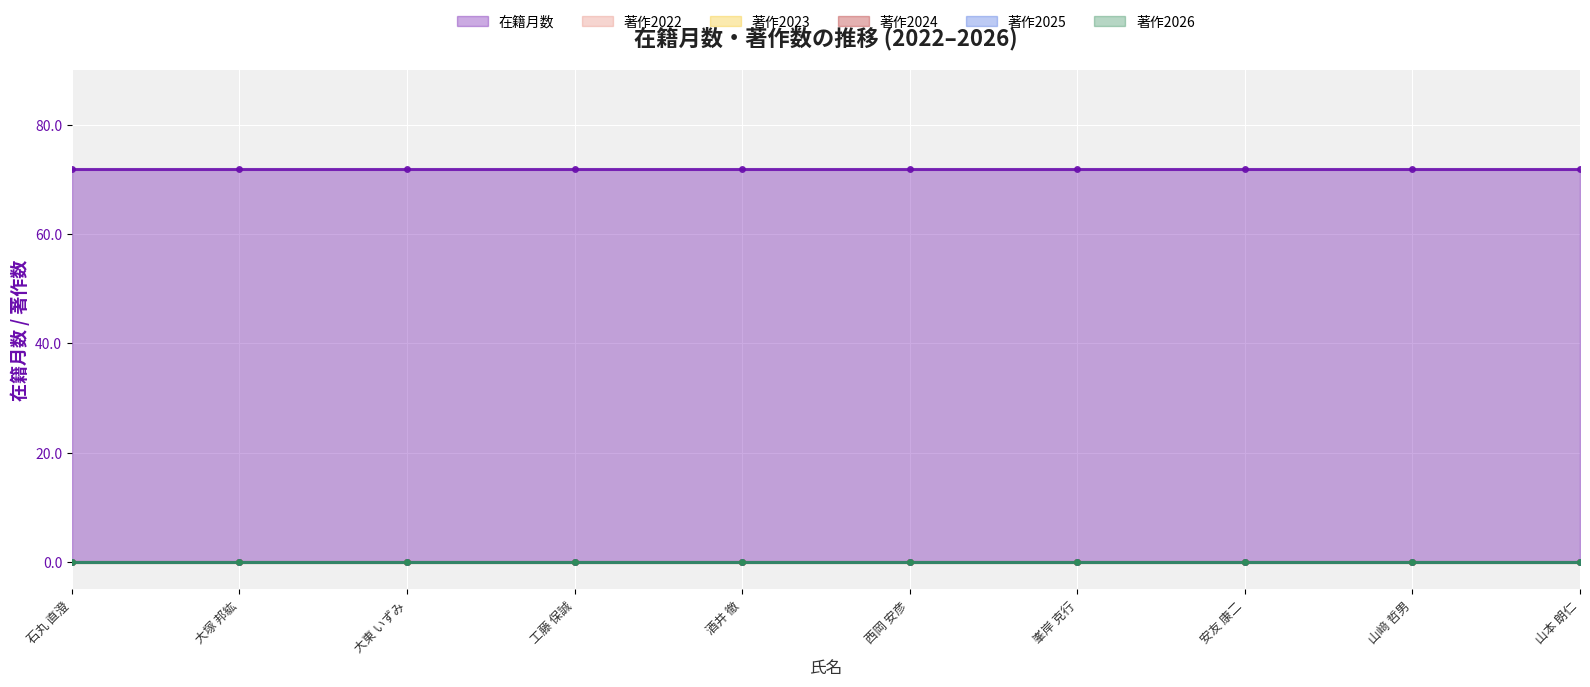

True or false: 著作2024 and 著作2025 cross at least once.

False